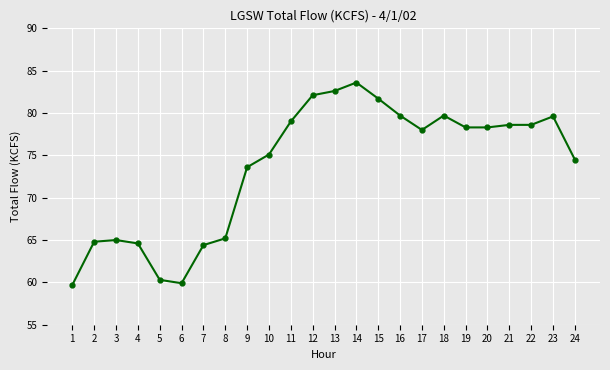

Where is the data nearest to the value 71?

9